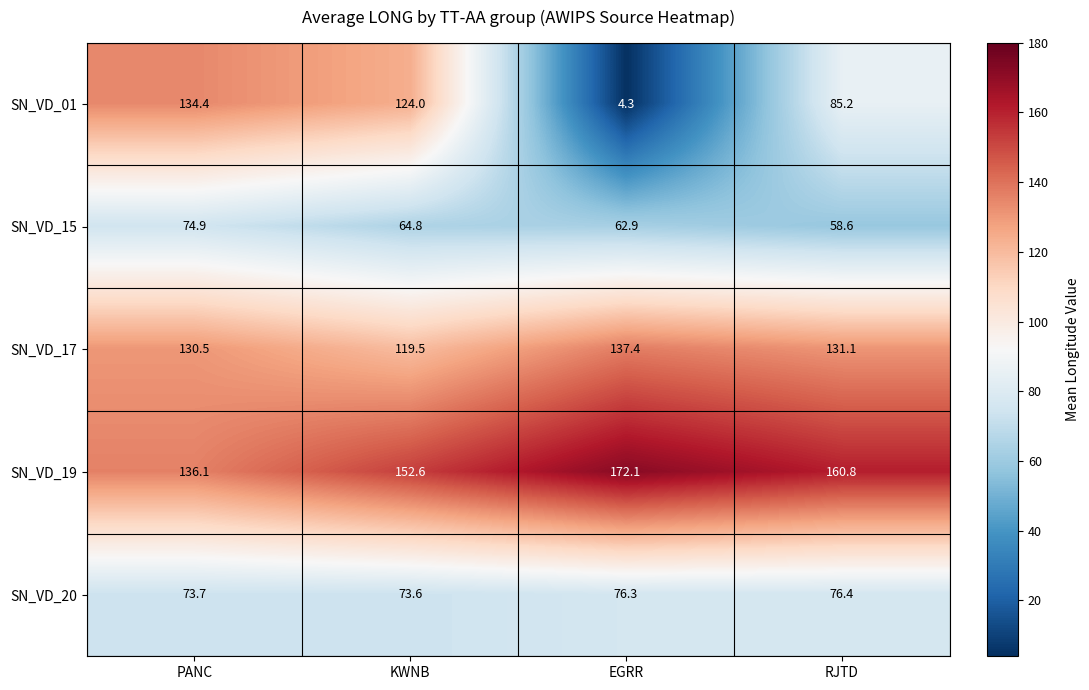

At KWNB, list the series in order from largest to smallest.

SN_VD_19, SN_VD_01, SN_VD_17, SN_VD_20, SN_VD_15